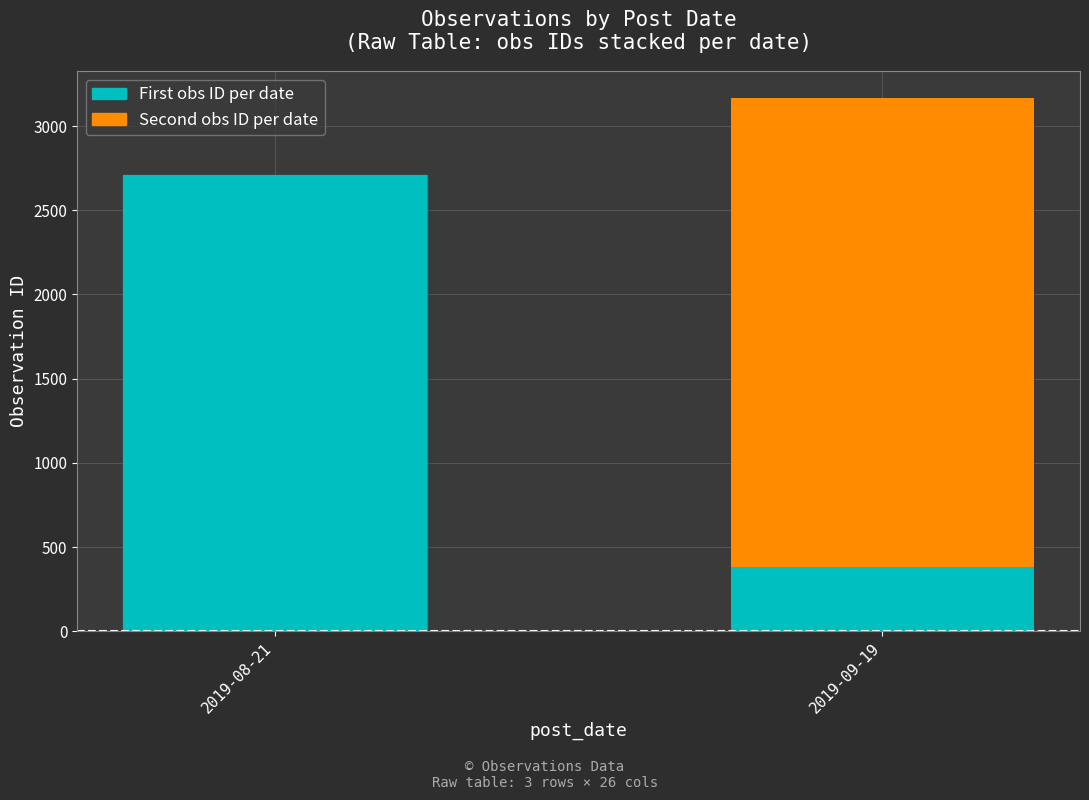

At which category is the sum across all series the highest?

2019-09-19